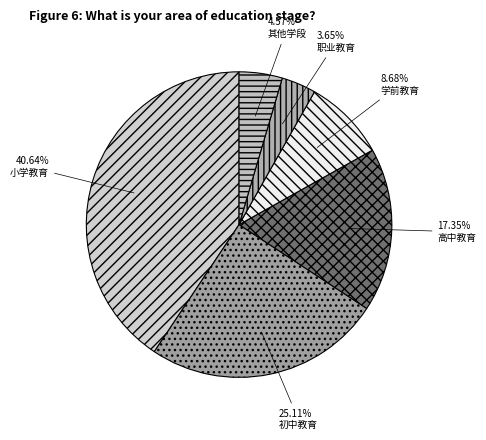

To the nearest percent, what portion does 初中教育 represent?

25%